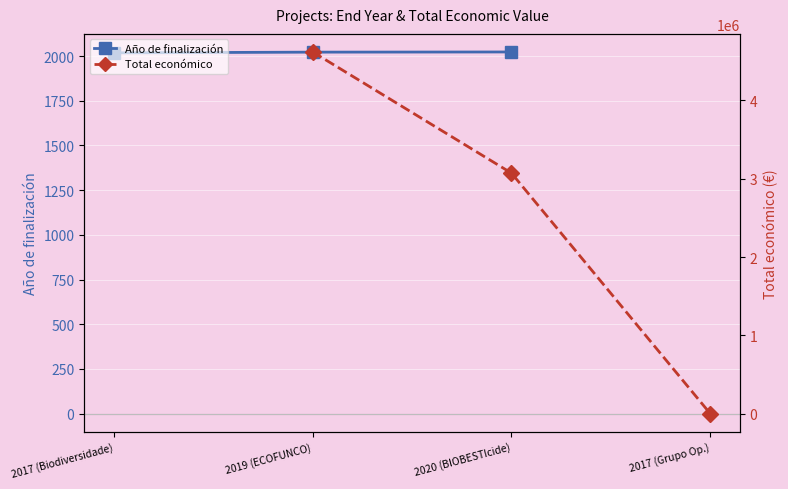

List the labels in order of Total económico value, largest first.

2017 (Biodiversidade), 2019 (ECOFUNCO), 2020 (BIOBESTIcide), 2017 (Grupo Op.)